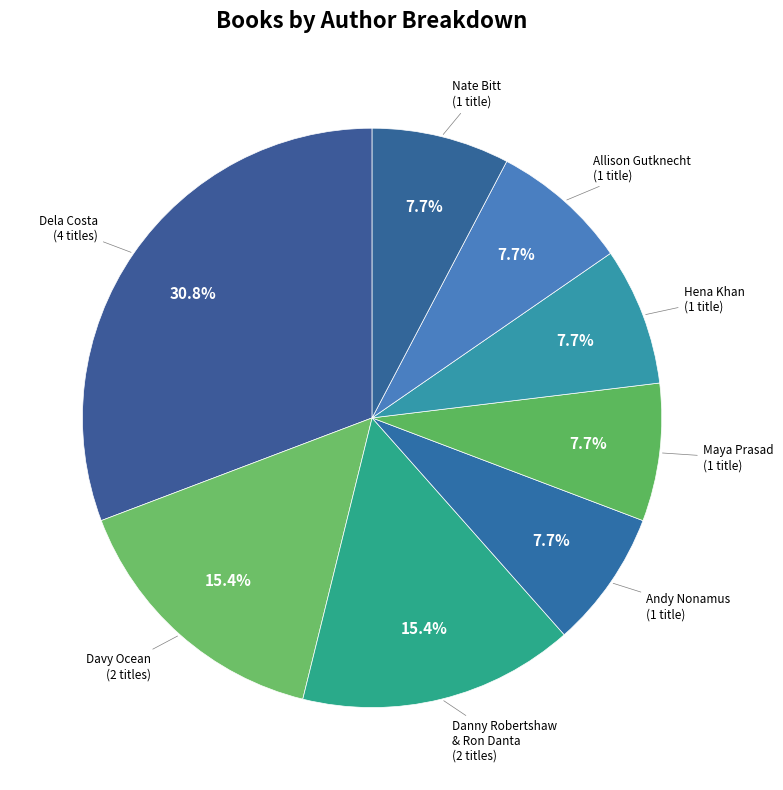

Approximately how many times larger is the value at Allison Gutknecht compared to Andy Nonamus?

1.0